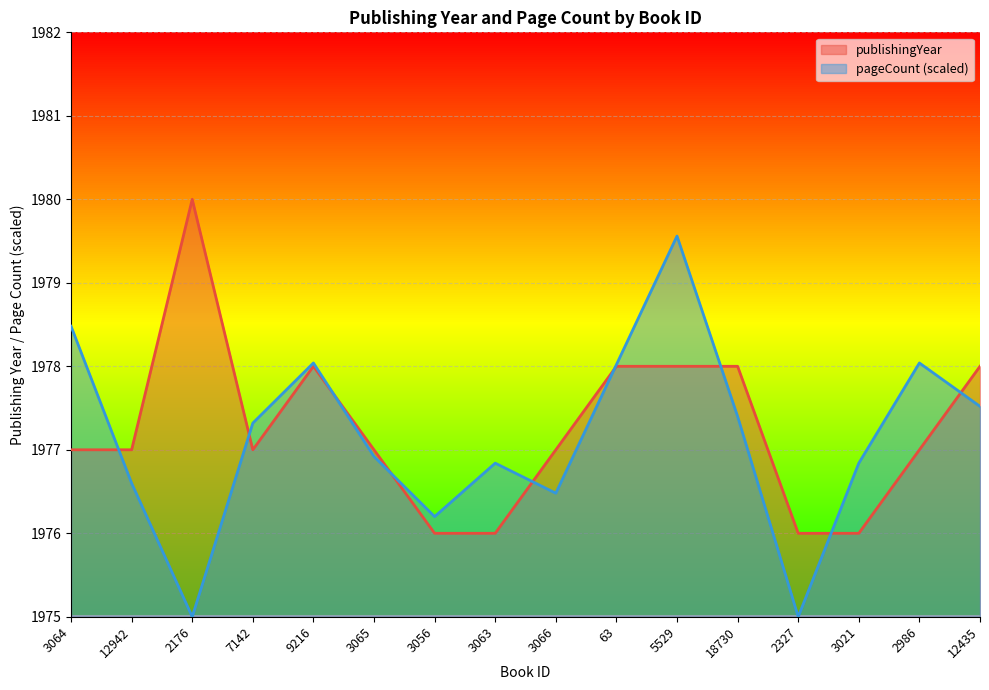

What is the spread (max minus min) of values at 3065?

0.1